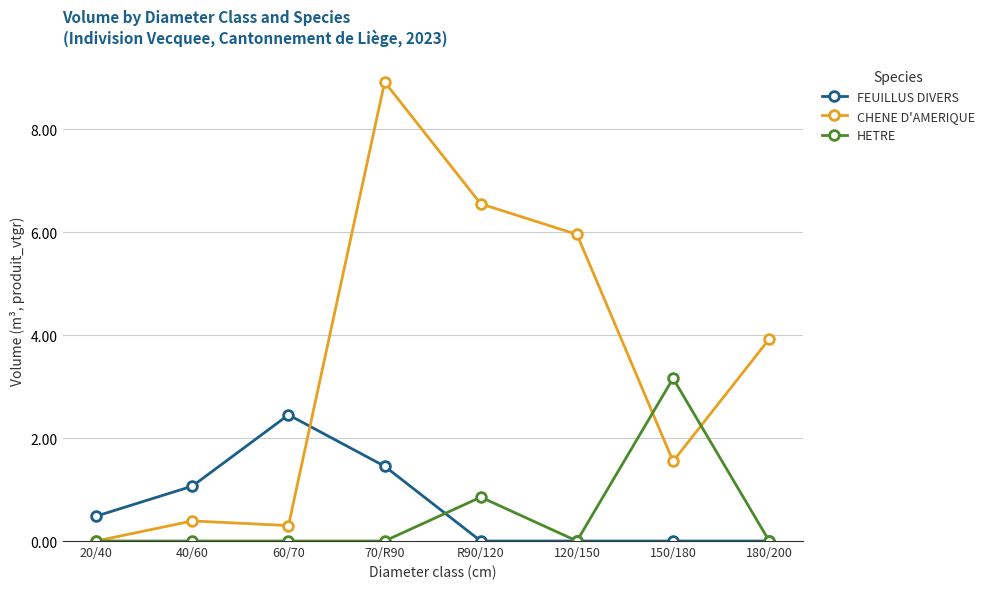

True or false: HETRE has a value of 1.1 at 120/150.

False